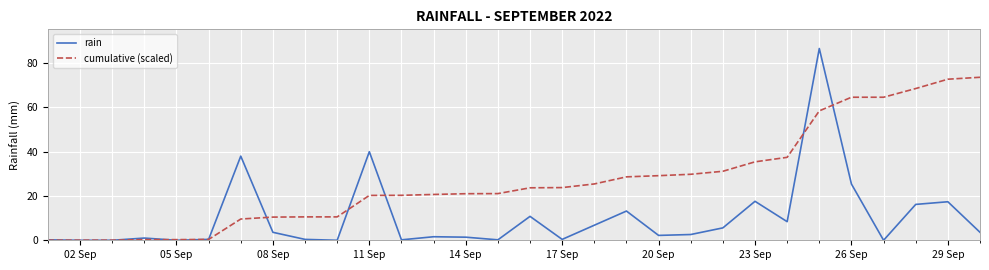

What are all the series names shown in the legend?

rain, cumulative (scaled)